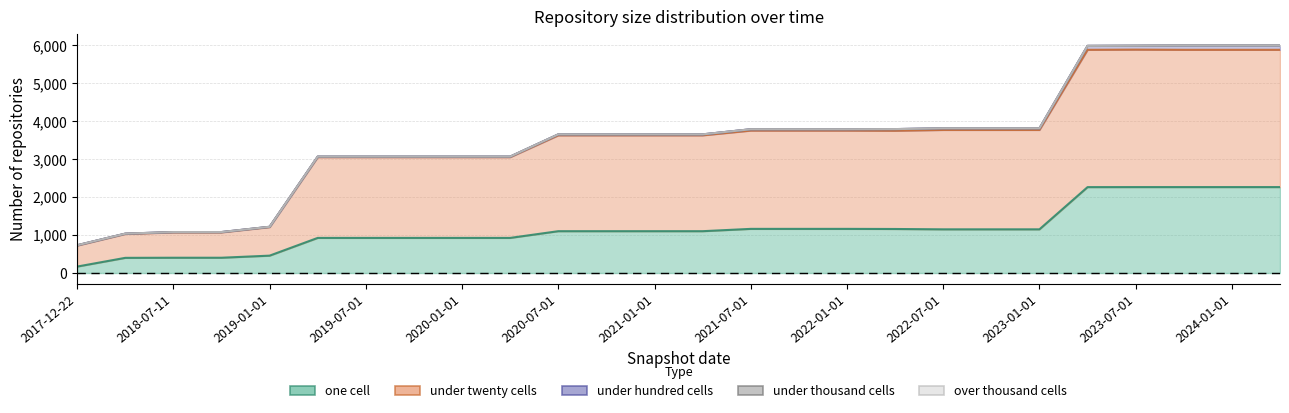

True or false: one_cell has a value of 1746 at 2021-04-01.

False